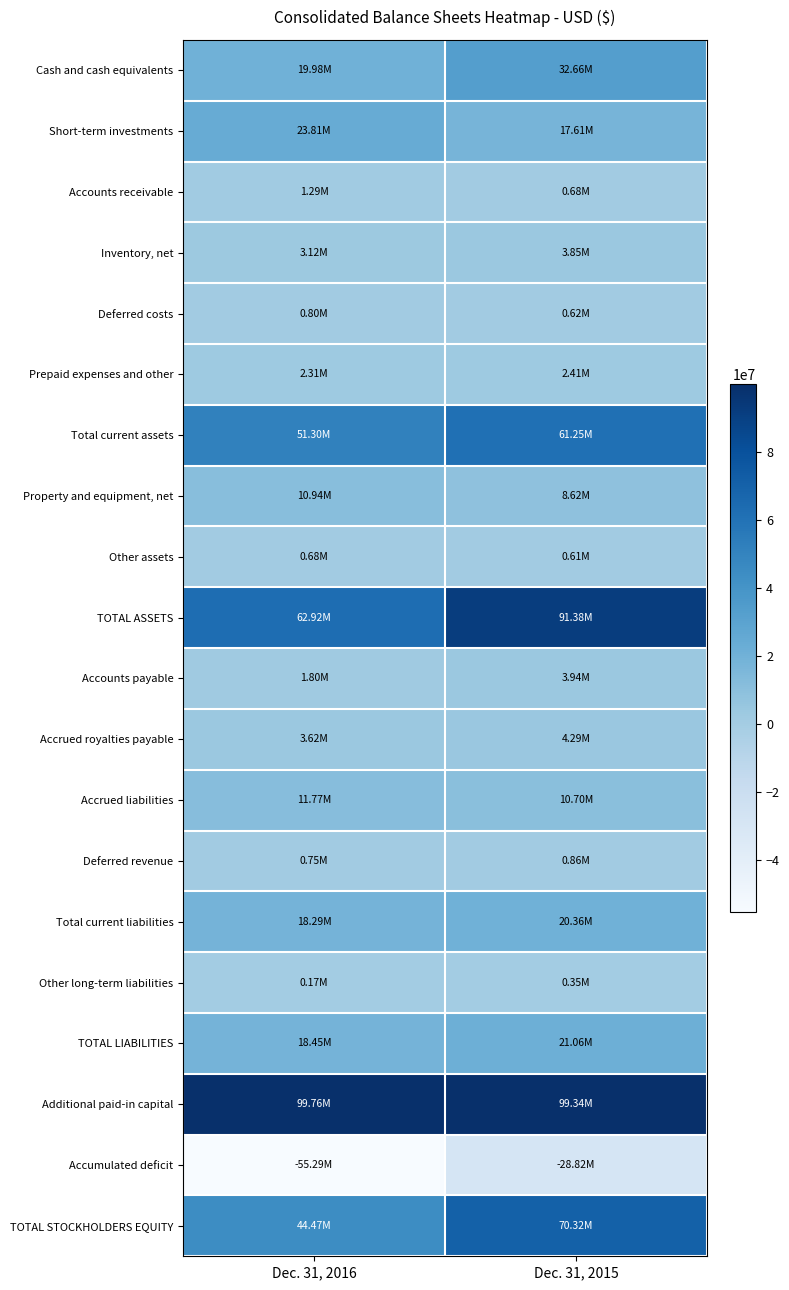

Reading left to right, list all the values displayed in this chart.

Cash and cash equivalents: Dec. 31, 2016=19980000	Dec. 31, 2015=32663000
Short-term investments: Dec. 31, 2016=23808000	Dec. 31, 2015=17610000
Accounts receivable: Dec. 31, 2016=1288000	Dec. 31, 2015=680000
Inventory, net: Dec. 31, 2016=3119000	Dec. 31, 2015=3850000
Deferred costs: Dec. 31, 2016=798000	Dec. 31, 2015=619000
Prepaid expenses and other: Dec. 31, 2016=2310000	Dec. 31, 2015=2413000
Total current assets: Dec. 31, 2016=51303000	Dec. 31, 2015=61252000
Property and equipment, net: Dec. 31, 2016=10936000	Dec. 31, 2015=8624000
Other assets: Dec. 31, 2016=681000	Dec. 31, 2015=608000
TOTAL ASSETS: Dec. 31, 2016=62920000	Dec. 31, 2015=91383000
Accounts payable: Dec. 31, 2016=1803000	Dec. 31, 2015=3938000
Accrued royalties payable: Dec. 31, 2016=3623000	Dec. 31, 2015=4292000
Accrued liabilities: Dec. 31, 2016=11765000	Dec. 31, 2015=10701000
Deferred revenue: Dec. 31, 2016=748000	Dec. 31, 2015=864000
Total current liabilities: Dec. 31, 2016=18286000	Dec. 31, 2015=20360000
Other long-term liabilities: Dec. 31, 2016=166000	Dec. 31, 2015=353000
TOTAL LIABILITIES: Dec. 31, 2016=18452000	Dec. 31, 2015=21060000
Additional paid-in capital: Dec. 31, 2016=99756000	Dec. 31, 2015=99344000
Accumulated deficit: Dec. 31, 2016=-55290000	Dec. 31, 2015=-28820000
TOTAL STOCKHOLDERS EQUITY: Dec. 31, 2016=44468000	Dec. 31, 2015=70323000